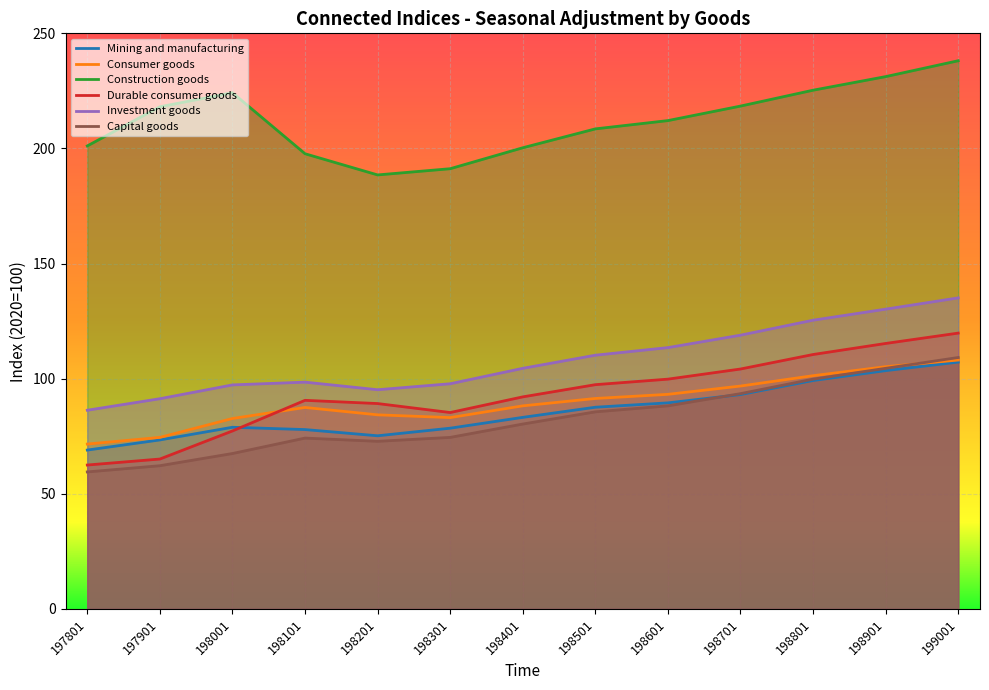

Reading left to right, transcribe all the data shown in this chart.

Mining and manufacturing: 197801=69.0	197901=73.4	198001=78.9	198101=77.9	198201=75.2	198301=78.5	198401=83.2	198501=87.6	198601=89.5	198701=93.1	198801=99.2	198901=103.5	199001=107.2
Consumer goods: 197801=71.6	197901=74.5	198001=82.7	198101=87.5	198201=84.3	198301=83.1	198401=88.2	198501=91.4	198601=93.2	198701=96.8	198801=101.3	198901=105.2	199001=108.1
Construction goods: 197801=201.1	197901=218.1	198001=224.2	198101=197.7	198201=188.5	198301=191.2	198401=200.3	198501=208.5	198601=212.1	198701=218.4	198801=225.3	198901=231.2	199001=238.1
Durable consumer goods: 197801=62.5	197901=65.1	198001=77.3	198101=90.6	198201=89.2	198301=85.3	198401=92.1	198501=97.4	198601=99.8	198701=104.2	198801=110.5	198901=115.3	199001=119.8
Investment goods: 197801=86.3	197901=91.3	198001=97.3	198101=98.5	198201=95.2	198301=97.8	198401=104.5	198501=110.2	198601=113.5	198701=118.9	198801=125.4	198901=130.2	199001=135.1
Capital goods: 197801=59.5	197901=62.2	198001=67.5	198101=74.2	198201=72.8	198301=74.5	198401=80.3	198501=85.6	198601=88.2	198701=93.5	198801=99.8	198901=104.5	199001=109.2